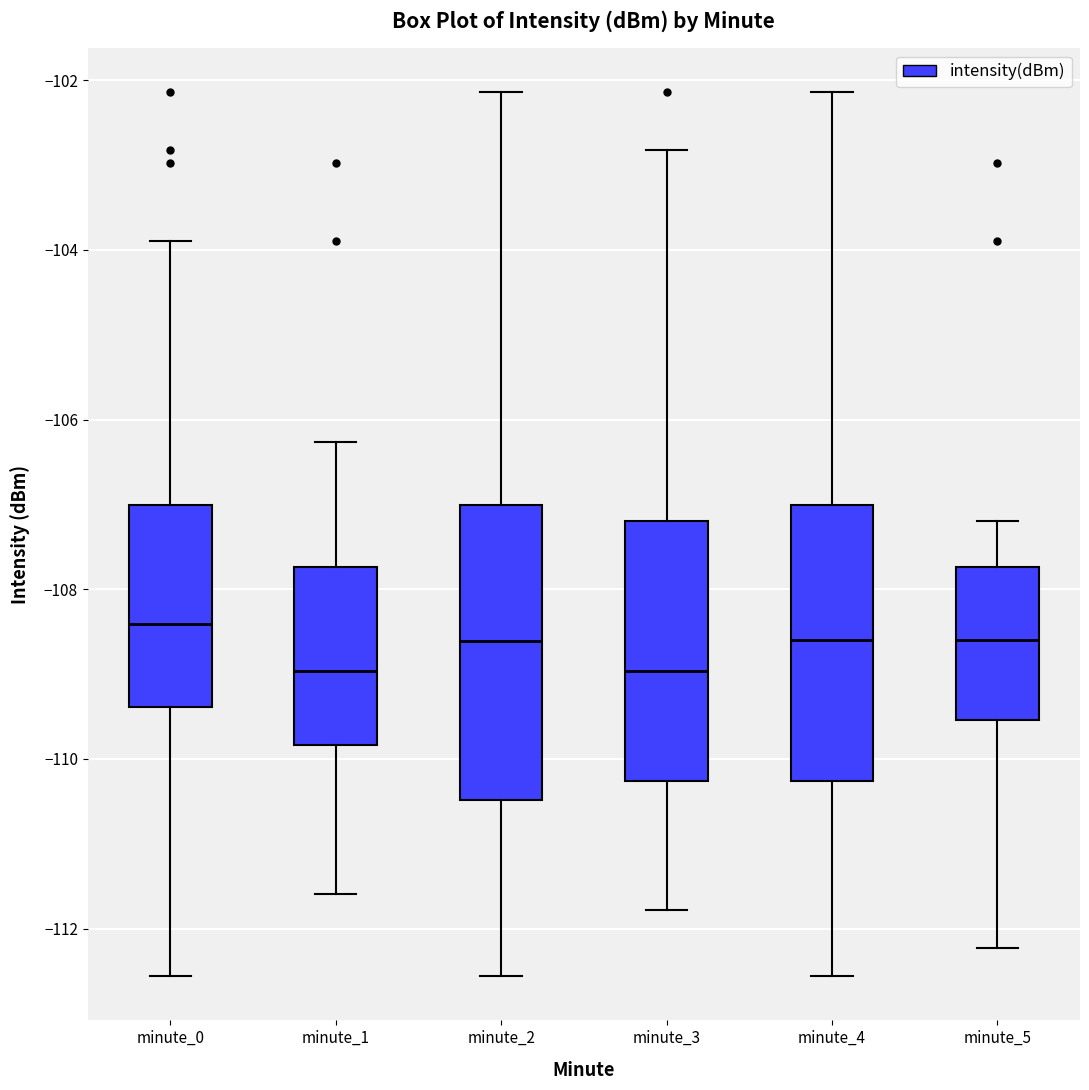

Reading left to right, read every box against the y-axis: the position of its median line, the range the box covers, and the ends of its whiskers. The values are not printed on the chart, so give them approximately, as read against the axis.

minute_0: median -108.4, box -109.4 to -107.0, whiskers -112.6 to -103.8
minute_1: median -109.0, box -109.8 to -107.8, whiskers -111.6 to -106.2
minute_2: median -108.6, box -110.4 to -107.0, whiskers -112.6 to -102.2
minute_3: median -109.0, box -110.2 to -107.2, whiskers -111.8 to -102.8
minute_4: median -108.6, box -110.2 to -107.0, whiskers -112.6 to -102.2
minute_5: median -108.6, box -109.6 to -107.8, whiskers -112.2 to -107.2